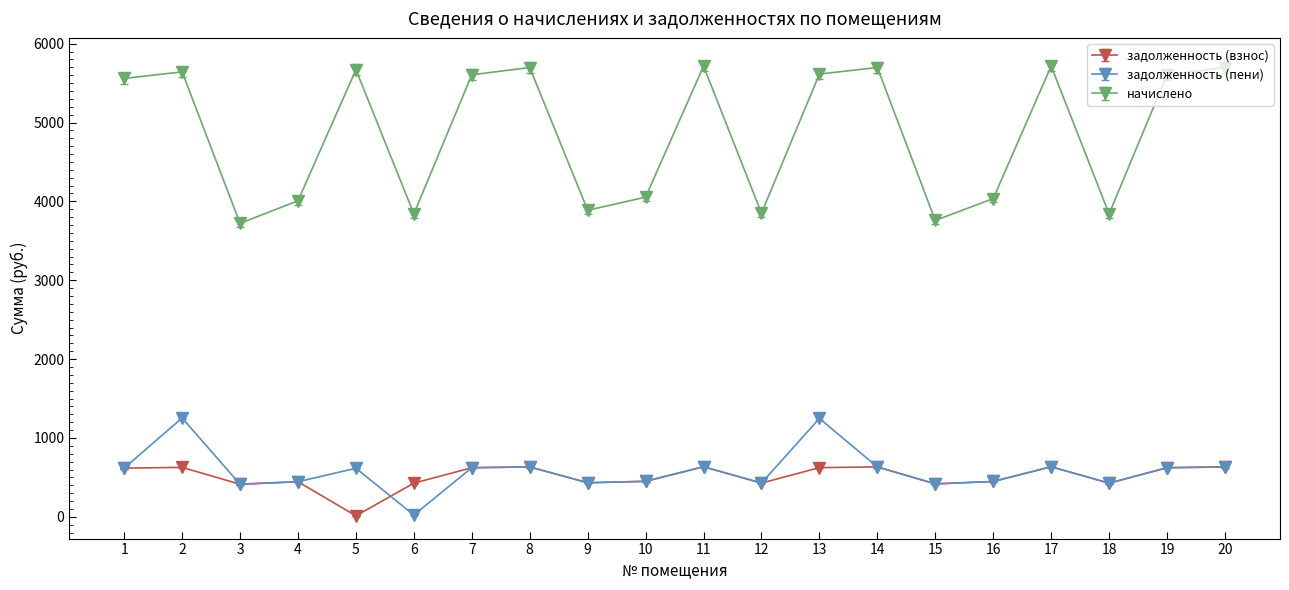

At which label does задолженность (пени) reach its minimum?

6